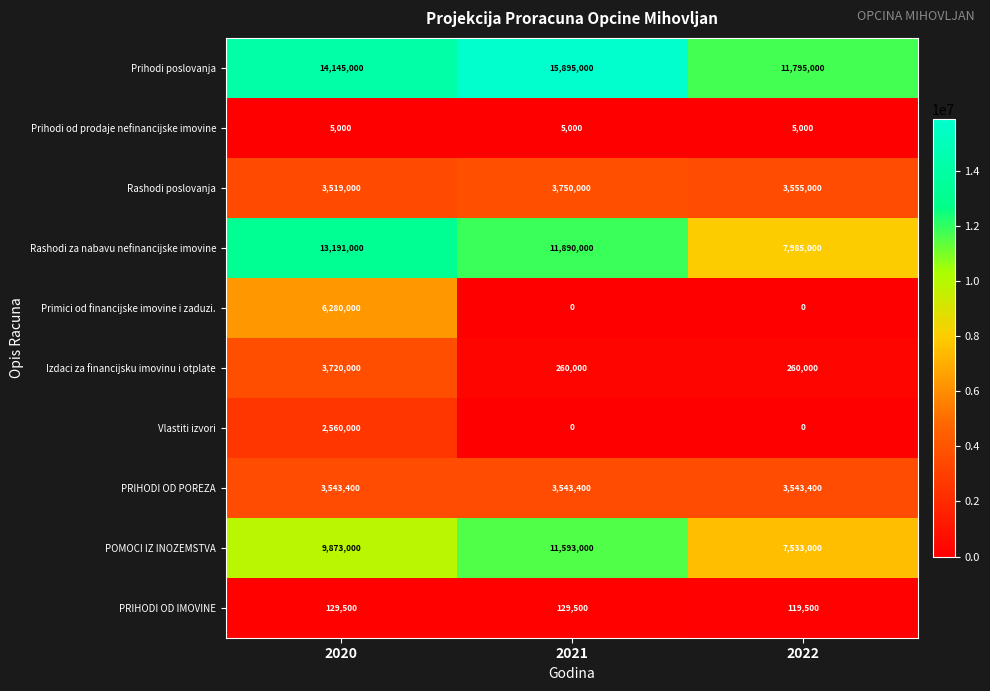

The Primici od financijske imovine i zaduzi. series shows 0 at 2021. True or false?

True